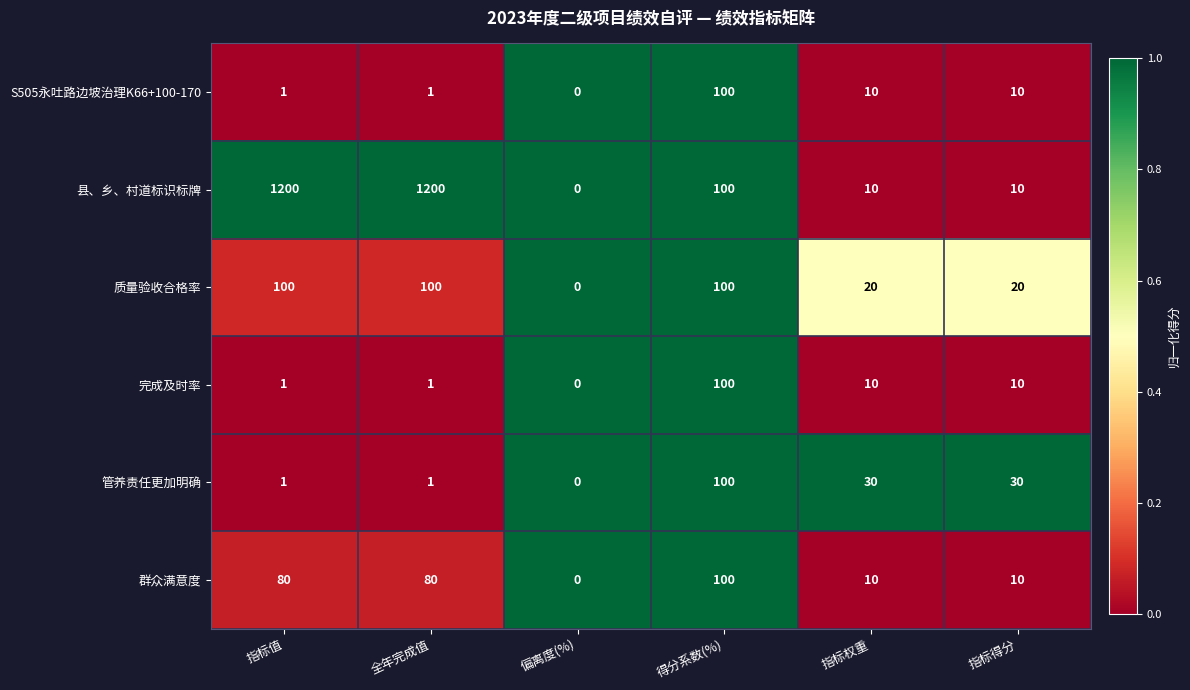

How many distinct data groups are displayed?

6